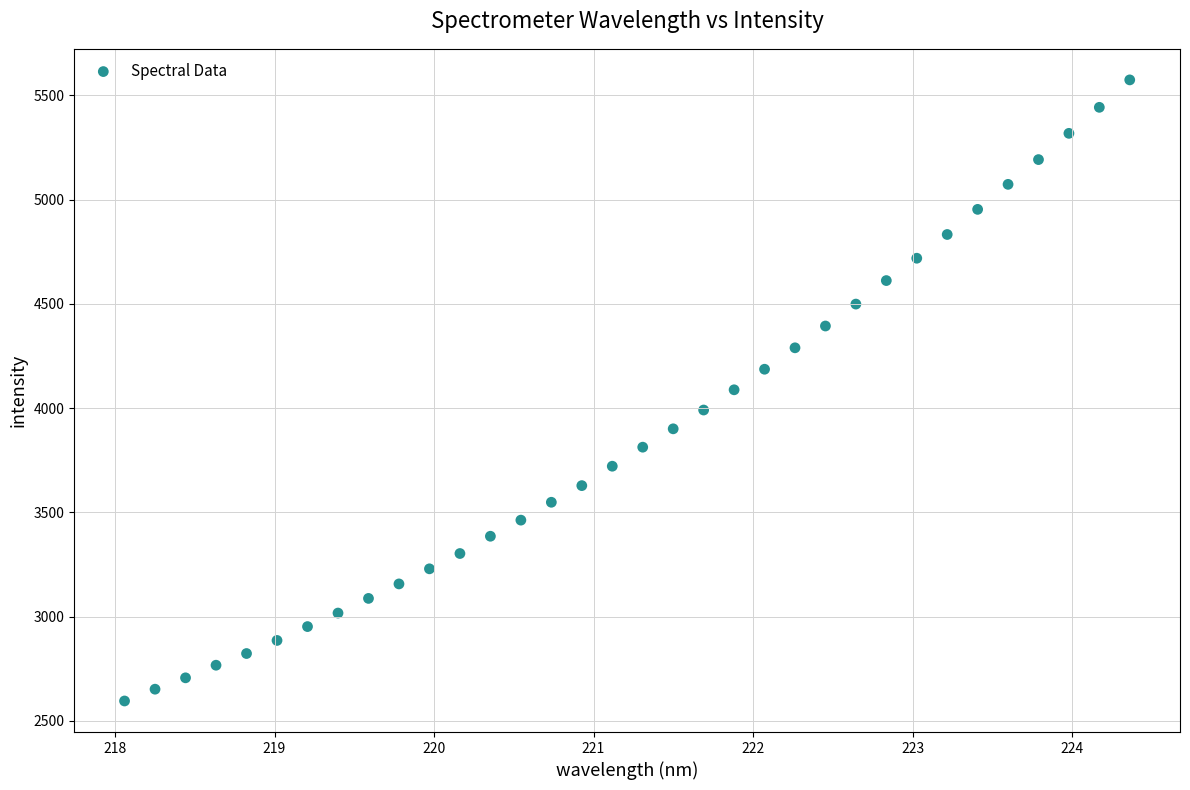

What is the range of X values (max minus min)?

6.3